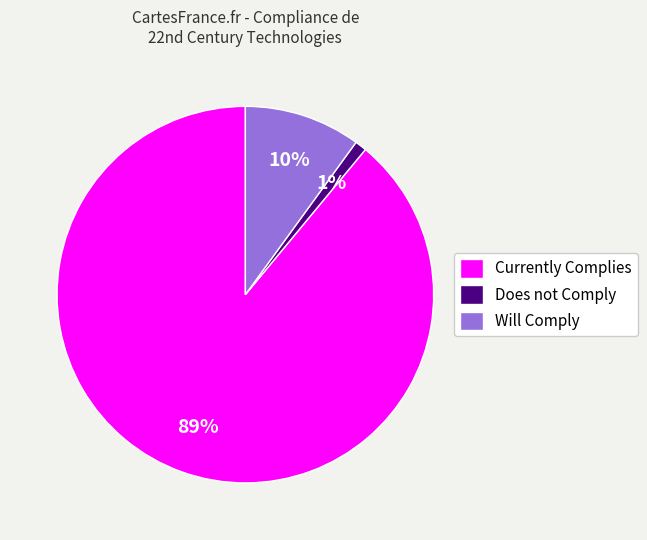

Which slice is the smallest?

Does not Comply